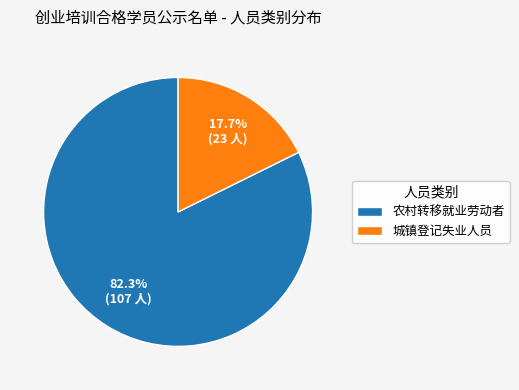

To the nearest percent, what is the average slice percentage?

50%